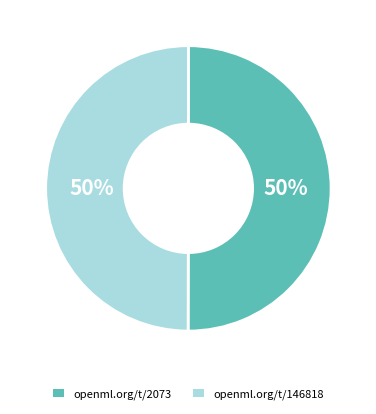

How many segments does this pie chart have?

2